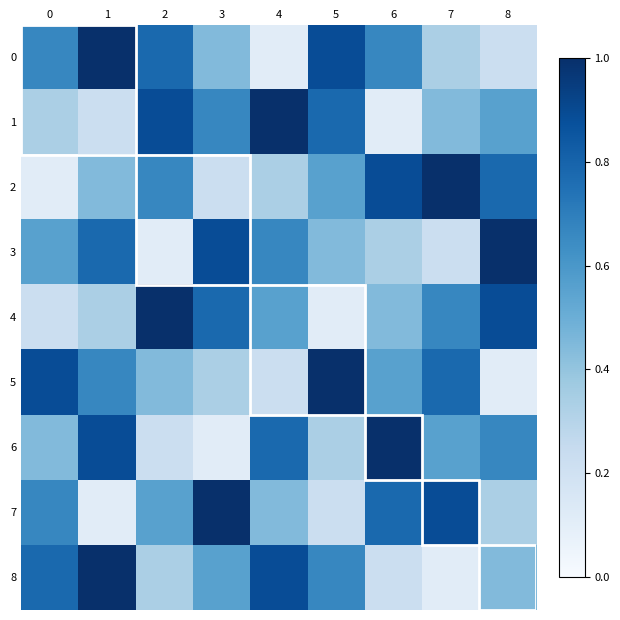

Rank the series at 8 from lowest to highest value.

5, 0, 7, 8, 1, 6, 2, 4, 3